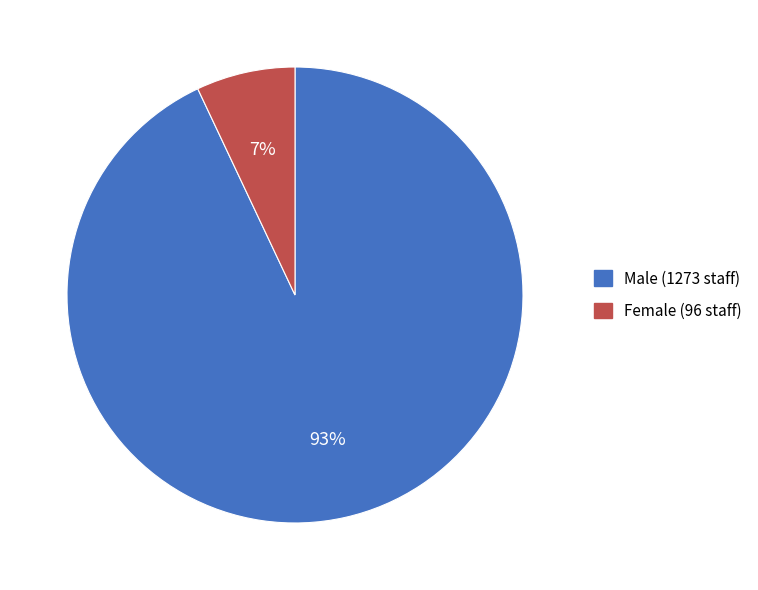

Combined, do Female (96 staff) and Male (1273 staff) account for over 50%?

Yes